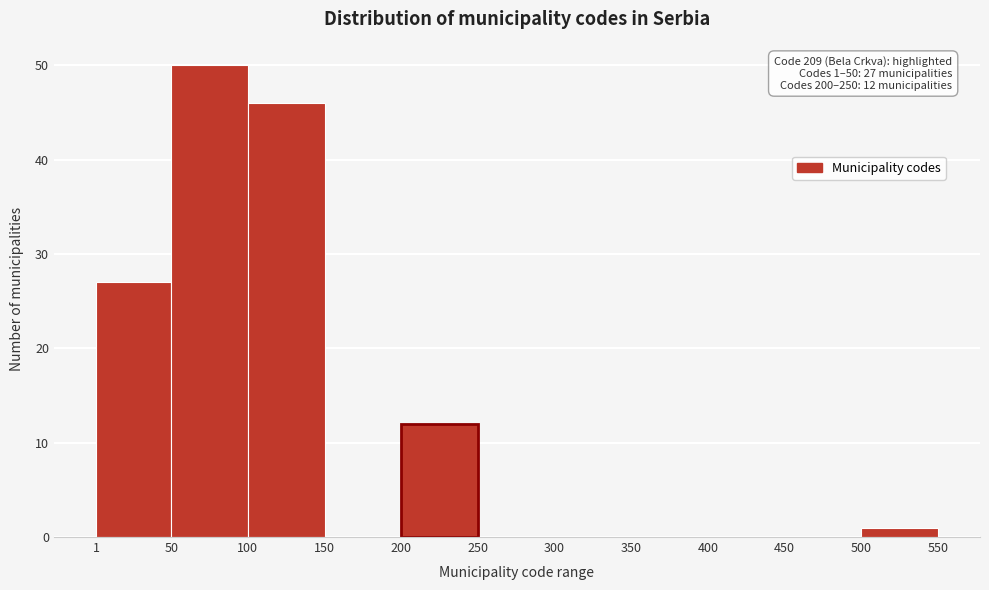

Over which range of the x-axis is the bar tallest?

50 to 100